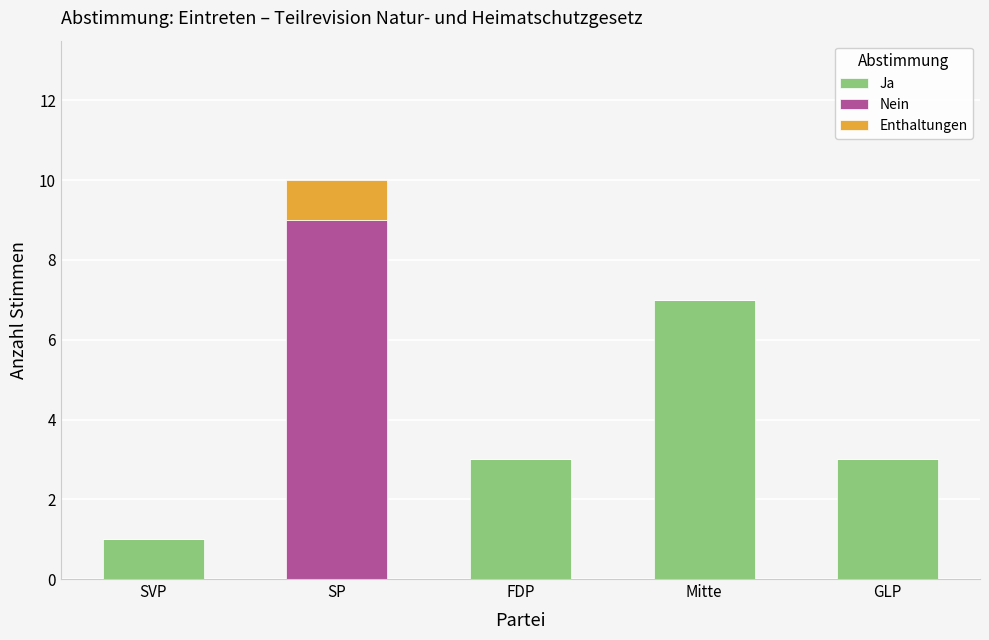

Reading right to left, what are the values for Ja?

GLP=3	Mitte=7	FDP=3	SP=0	SVP=1